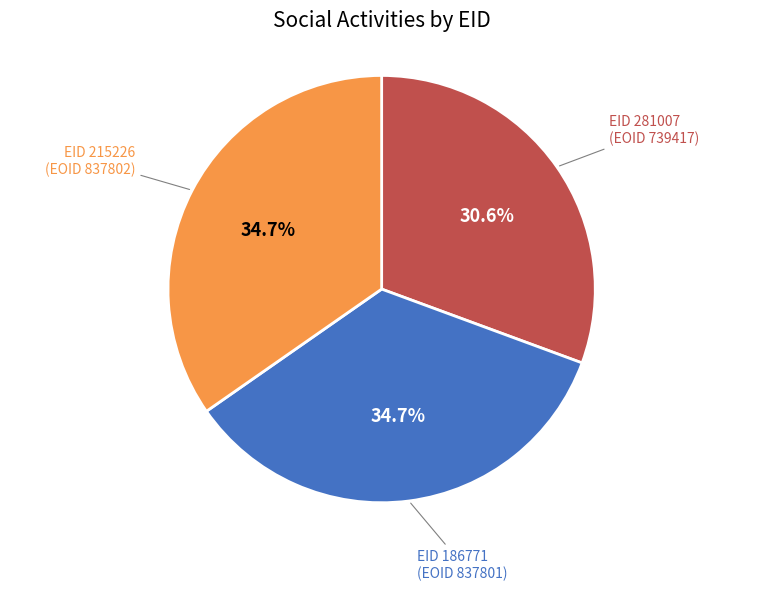

To the nearest percent, what is the difference between the largest and smallest slice percentages?

4%